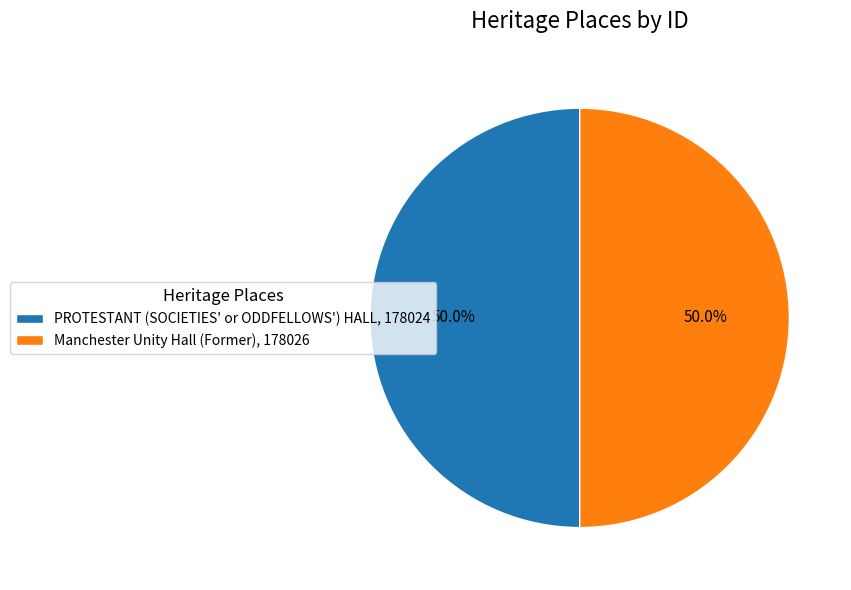

Combined, what portion of the pie is Manchester Unity Hall (Former), 178026 and PROTESTANT (SOCIETIES' or ODDFELLOWS') HALL, 178024?

100.0%